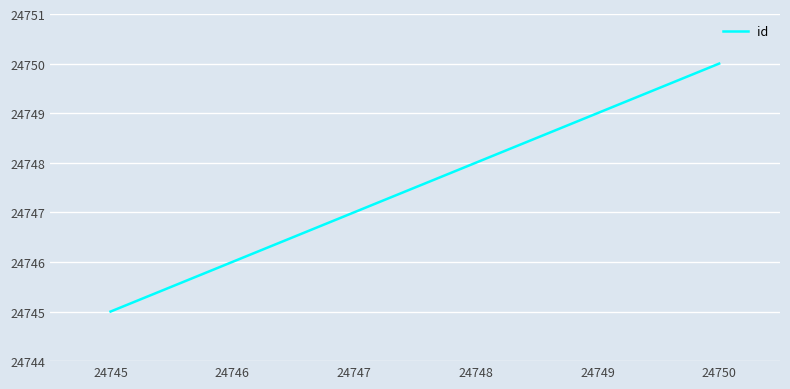

What is the maximum value shown in the chart?

24750